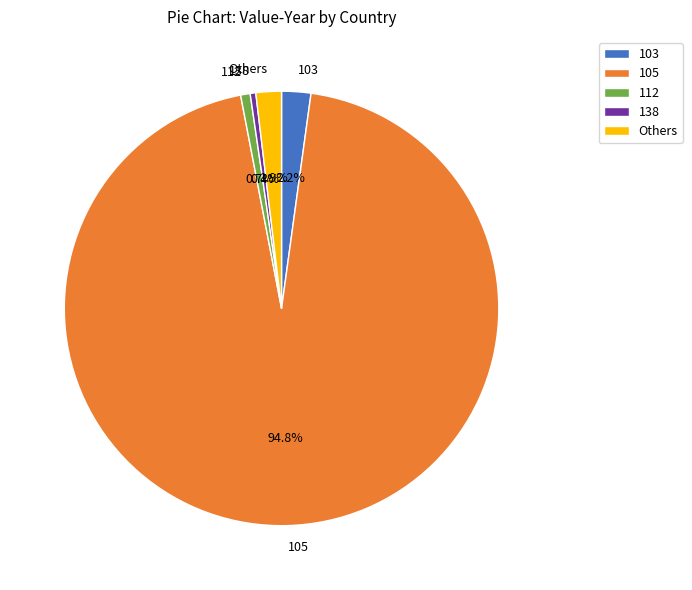

What is the majority slice?

105